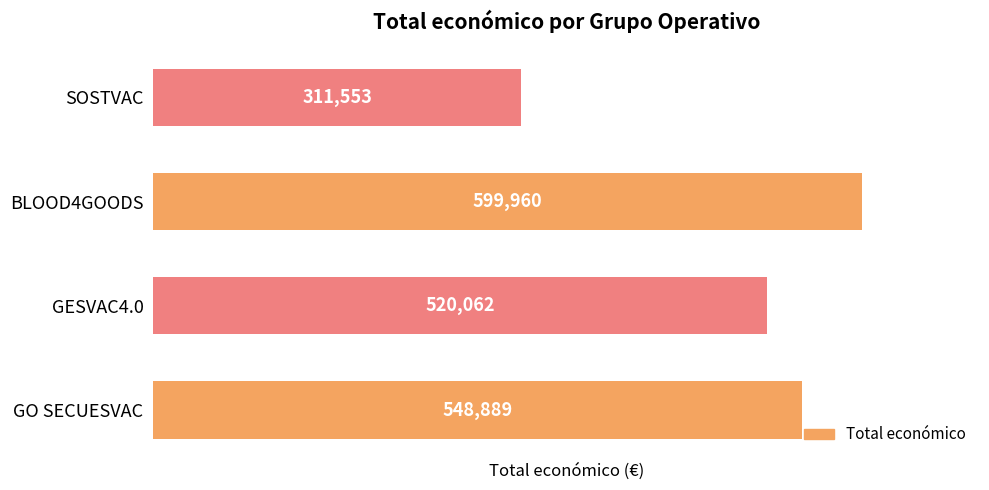

What is the sum of all values?

1980464